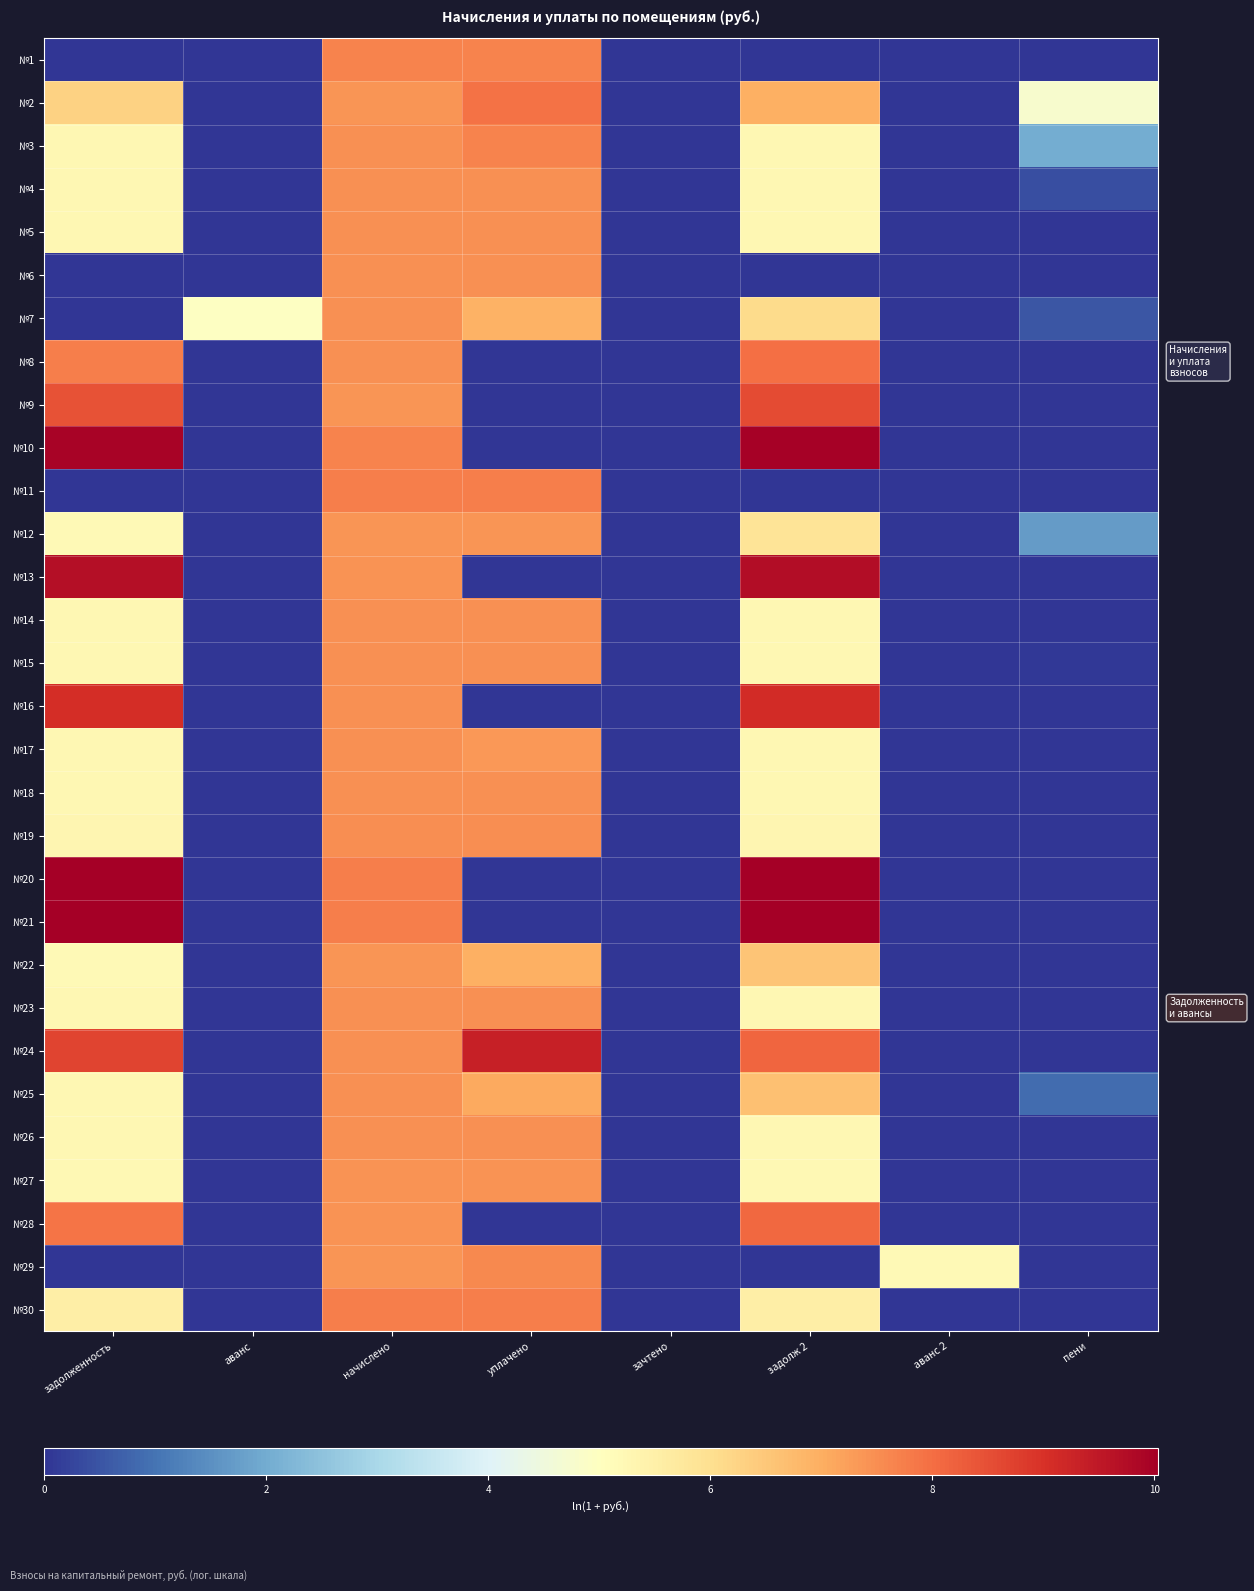

Reading left to right, list all the values displayed in this chart.

№1: задолженность=0.0	аванс=0.0	начислено=7.7	уплачено=7.7	зачтено=0.0	задолж 2=0.0	аванс 2=0.0	пени=0.0
№2: задолженность=6.3	аванс=0.0	начислено=7.4	уплачено=8.0	зачтено=0.0	задолж 2=7.0	аванс 2=0.0	пени=4.8
№3: задолженность=5.3	аванс=0.0	начислено=7.4	уплачено=7.6	зачтено=0.0	задолж 2=5.3	аванс 2=0.0	пени=2.0
№4: задолженность=5.3	аванс=0.0	начислено=7.5	уплачено=7.5	зачтено=0.0	задолж 2=5.3	аванс 2=0.0	пени=0.4
№5: задолженность=5.3	аванс=0.0	начислено=7.5	уплачено=7.5	зачтено=0.0	задолж 2=5.3	аванс 2=0.0	пени=0.0
№6: задолженность=0.0	аванс=0.0	начислено=7.5	уплачено=7.5	зачтено=0.0	задолж 2=0.0	аванс 2=0.0	пени=0.0
№7: задолженность=0.0	аванс=5.0	начислено=7.5	уплачено=6.9	зачтено=0.0	задолж 2=6.1	аванс 2=0.0	пени=0.5
№8: задолженность=7.8	аванс=0.0	начислено=7.5	уплачено=0.0	зачтено=0.0	задолж 2=8.0	аванс 2=0.0	пени=0.0
№9: задолженность=8.5	аванс=0.0	начислено=7.4	уплачено=0.0	зачтено=0.0	задолж 2=8.6	аванс 2=0.0	пени=0.0
№10: задолженность=9.9	аванс=0.0	начислено=7.7	уплачено=0.0	зачтено=0.0	задолж 2=10.0	аванс 2=0.0	пени=0.0
№11: задолженность=0.0	аванс=0.0	начислено=7.8	уплачено=7.8	зачтено=0.0	задолж 2=0.0	аванс 2=0.0	пени=0.0
№12: задолженность=5.2	аванс=0.0	начислено=7.4	уплачено=7.4	зачтено=0.0	задолж 2=5.9	аванс 2=0.0	пени=1.7
№13: задолженность=9.7	аванс=0.0	начислено=7.4	уплачено=0.0	зачтено=0.0	задолж 2=9.7	аванс 2=0.0	пени=0.0
№14: задолженность=5.3	аванс=0.0	начислено=7.5	уплачено=7.5	зачтено=0.0	задолж 2=5.3	аванс 2=0.0	пени=0.0
№15: задолженность=5.3	аванс=0.0	начислено=7.5	уплачено=7.5	зачтено=0.0	задолж 2=5.3	аванс 2=0.0	пени=0.0
№16: задолженность=9.1	аванс=0.0	начислено=7.5	уплачено=0.0	зачтено=0.0	задолж 2=9.1	аванс 2=0.0	пени=0.0
№17: задолженность=5.3	аванс=0.0	начислено=7.5	уплачено=7.3	зачтено=0.0	задолж 2=5.3	аванс 2=0.0	пени=0.0
№18: задолженность=5.3	аванс=0.0	начислено=7.4	уплачено=7.4	зачтено=0.0	задолж 2=5.3	аванс 2=0.0	пени=0.0
№19: задолженность=5.3	аванс=0.0	начислено=7.5	уплачено=7.5	зачтено=0.0	задолж 2=5.3	аванс 2=0.0	пени=0.0
№20: задолженность=10.0	аванс=0.0	начислено=7.7	уплачено=0.0	зачтено=0.0	задолж 2=10.0	аванс 2=0.0	пени=0.0
№21: задолженность=10.0	аванс=0.0	начислено=7.8	уплачено=0.0	зачтено=0.0	задолж 2=10.0	аванс 2=0.0	пени=0.0
№22: задолженность=5.2	аванс=0.0	начислено=7.4	уплачено=7.0	зачтено=0.0	задолж 2=6.6	аванс 2=0.0	пени=0.0
№23: задолженность=5.3	аванс=0.0	начислено=7.4	уплачено=7.4	зачтено=0.0	задолж 2=5.3	аванс 2=0.0	пени=0.0
№24: задолженность=8.7	аванс=0.0	начислено=7.5	уплачено=9.3	зачтено=0.0	задолж 2=8.1	аванс 2=0.0	пени=0.0
№25: задолженность=5.3	аванс=0.0	начислено=7.5	уплачено=7.1	зачтено=0.0	задолж 2=6.7	аванс 2=0.0	пени=0.9
№26: задолженность=5.3	аванс=0.0	начислено=7.5	уплачено=7.5	зачтено=0.0	задолж 2=5.3	аванс 2=0.0	пени=0.0
№27: задолженность=5.3	аванс=0.0	начислено=7.4	уплачено=7.4	зачтено=0.0	задолж 2=5.3	аванс 2=0.0	пени=0.0
№28: задолженность=7.9	аванс=0.0	начислено=7.4	уплачено=0.0	зачтено=0.0	задолж 2=8.1	аванс 2=0.0	пени=0.0
№29: задолженность=0.0	аванс=0.0	начислено=7.4	уплачено=7.6	зачтено=0.0	задолж 2=0.0	аванс 2=5.2	пени=0.0
№30: задолженность=5.6	аванс=0.0	начислено=7.8	уплачено=7.8	зачтено=0.0	задолж 2=5.6	аванс 2=0.0	пени=0.0